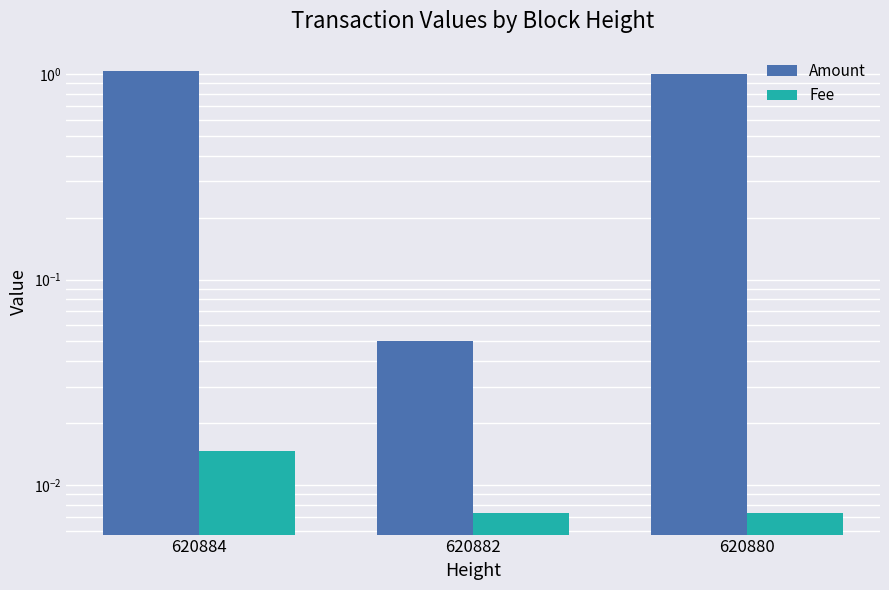

At which category is the sum across all series the highest?

620884